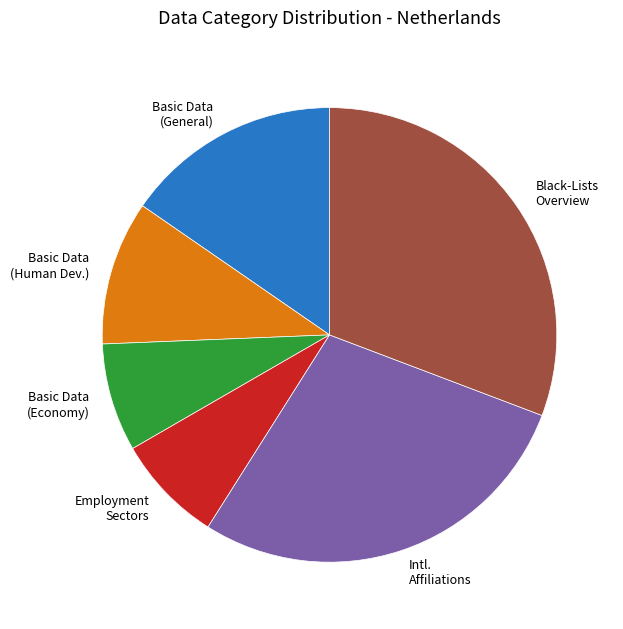

Do Basic Data (Human Dev.) and Intl. Affiliations together represent more than half of the pie?

No